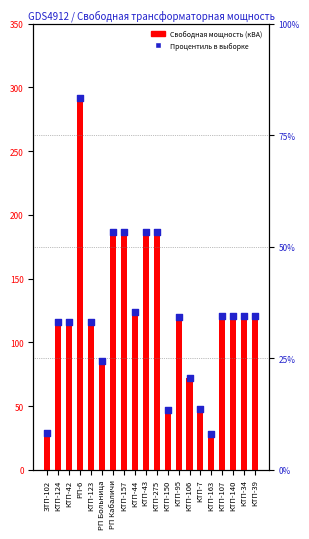

At which category is the sum across all series the highest?

РП-6